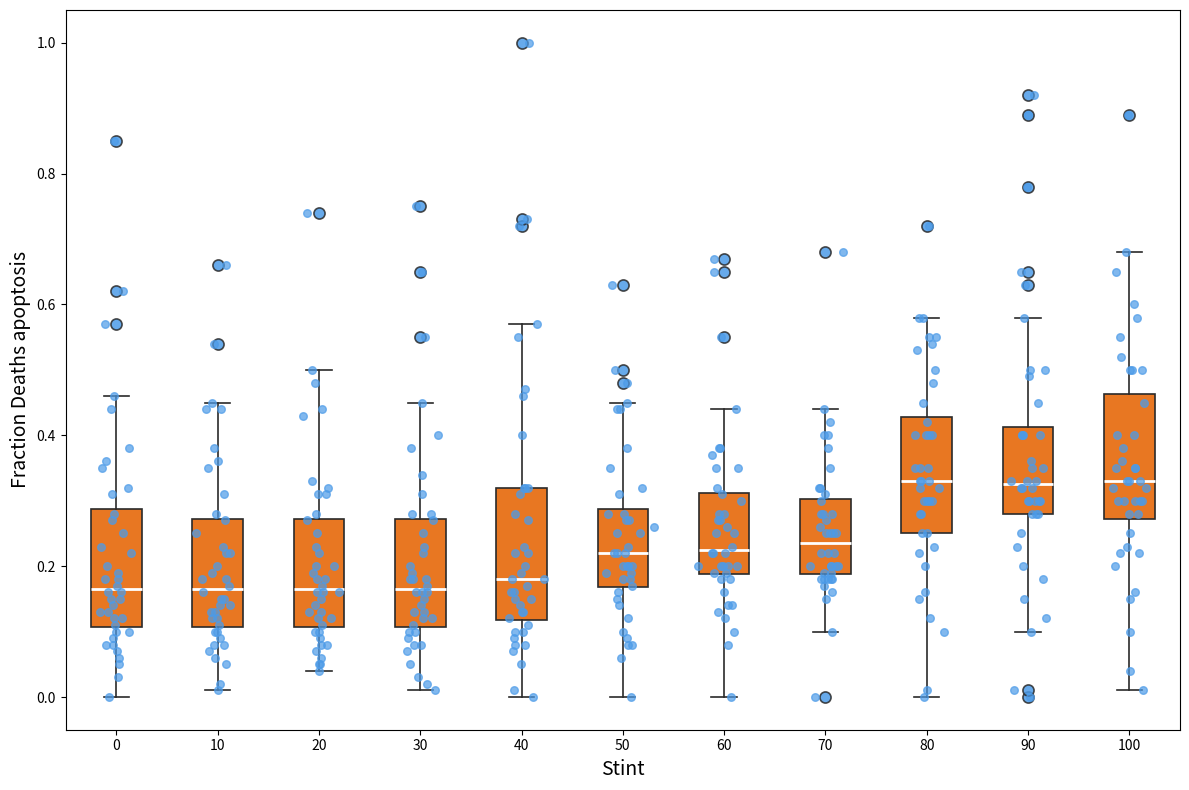

Reading left to right, transcribe this box plot: for each box, give where its median line is, the range the box spans, and where its two whiskers end, as read against the y-axis. The values are not printed on the chart, so give them approximately, as read against the axis.

0: median 0.16, box 0.10 to 0.28, whiskers 0.00 to 0.46
10: median 0.16, box 0.10 to 0.28, whiskers 0.02 to 0.46
20: median 0.16, box 0.10 to 0.28, whiskers 0.04 to 0.50
30: median 0.16, box 0.10 to 0.28, whiskers 0.02 to 0.46
40: median 0.18, box 0.12 to 0.32, whiskers 0.00 to 0.58
50: median 0.22, box 0.16 to 0.28, whiskers 0.00 to 0.46
60: median 0.22, box 0.18 to 0.32, whiskers 0.00 to 0.44
70: median 0.24, box 0.18 to 0.30, whiskers 0.10 to 0.44
80: median 0.34, box 0.26 to 0.42, whiskers 0.00 to 0.58
90: median 0.32, box 0.28 to 0.42, whiskers 0.10 to 0.58
100: median 0.34, box 0.28 to 0.46, whiskers 0.02 to 0.68